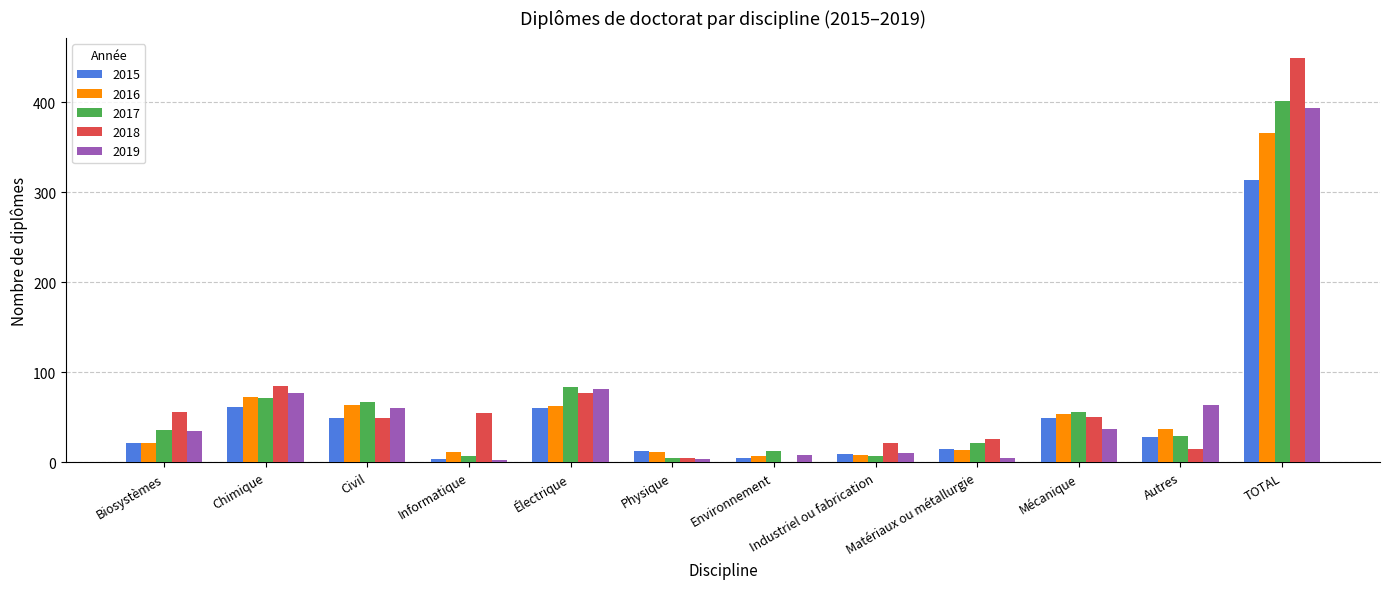

What is the sum of all 2017 values?

794